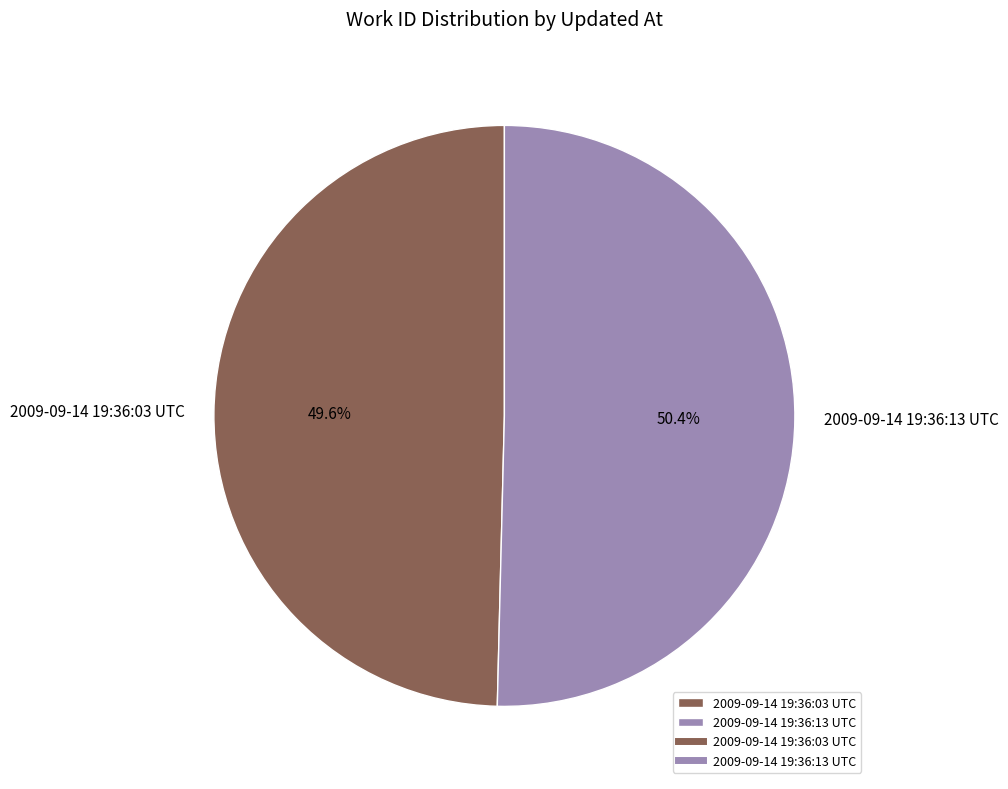

What percentage is the 2009-09-14 19:36:13 UTC slice, to the nearest percent?

50%